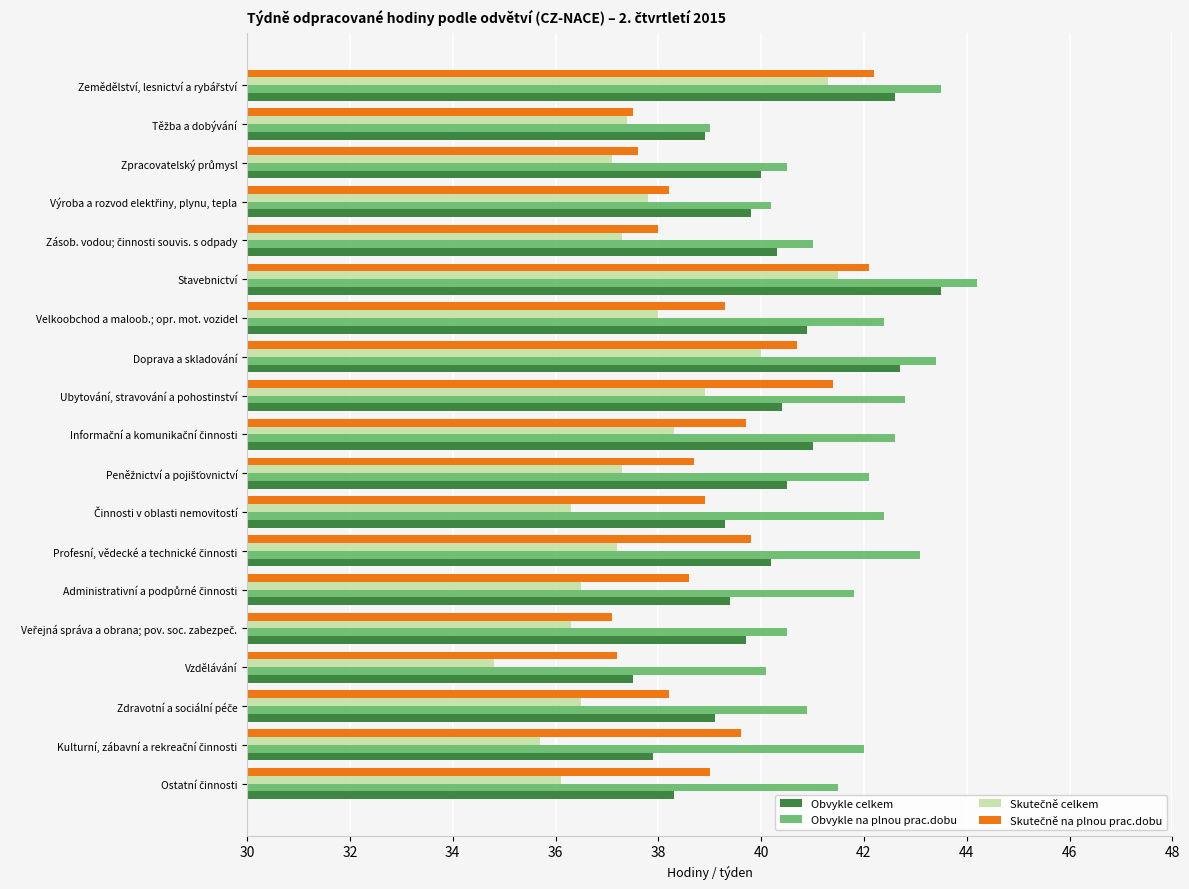

The value of Obvykle na plnou prac.dobu at Vzdělávání is 58.7. True or false?

False